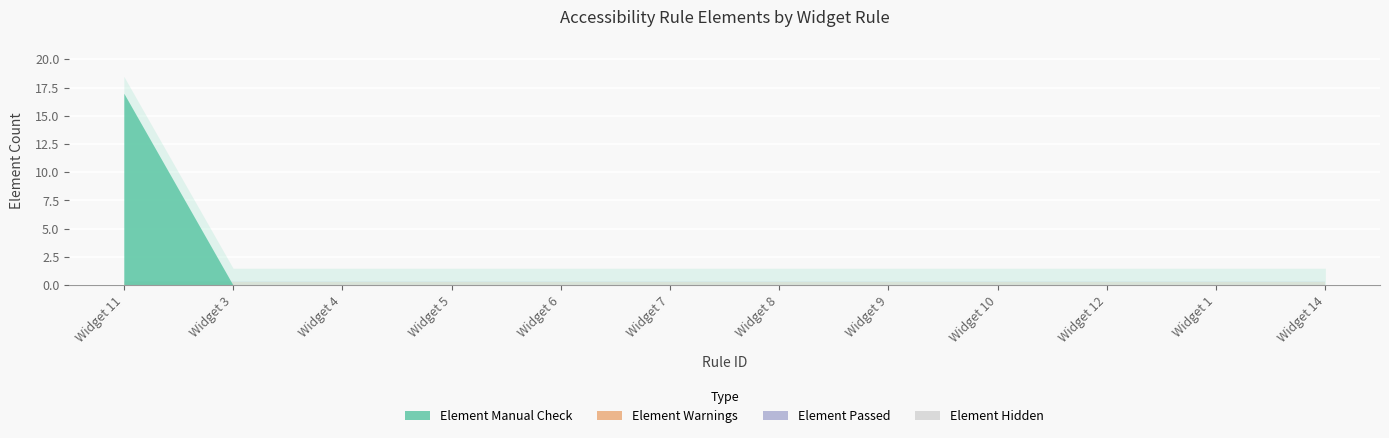

What is the label of the 7th point from the right?

Widget 7